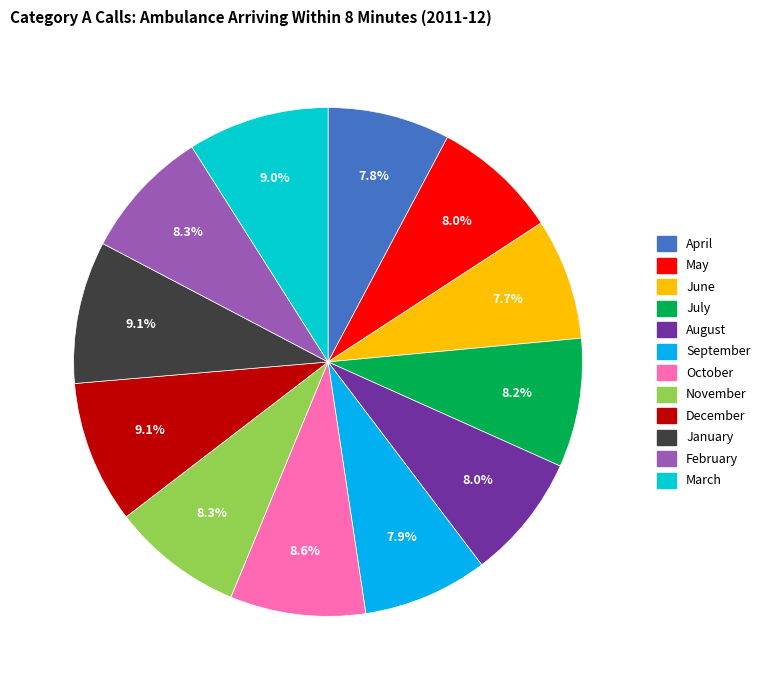

Is there any slice that represents more than half of the pie?

No